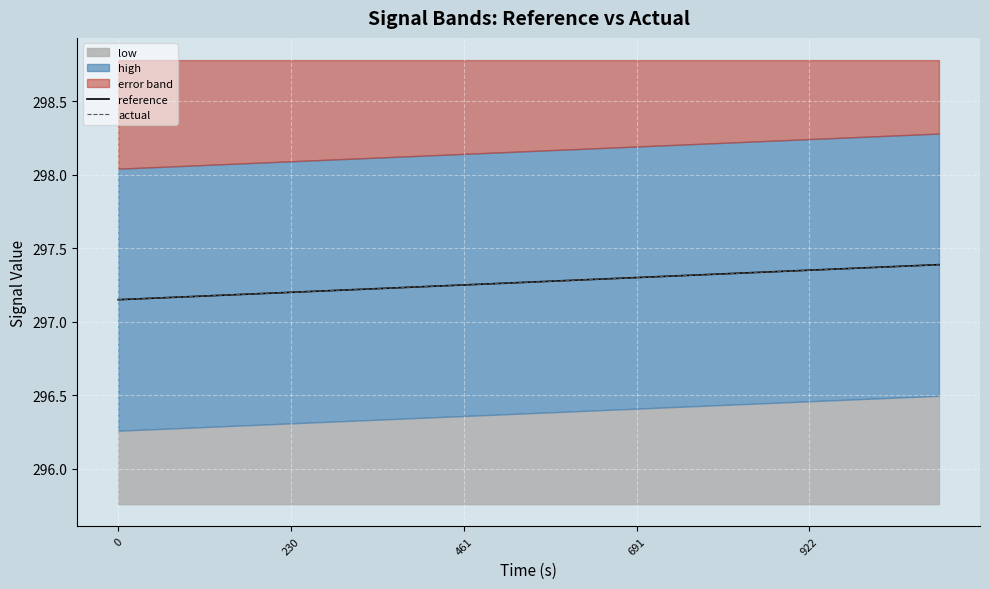

Is it true that reference equals 453.4 at 230?

False